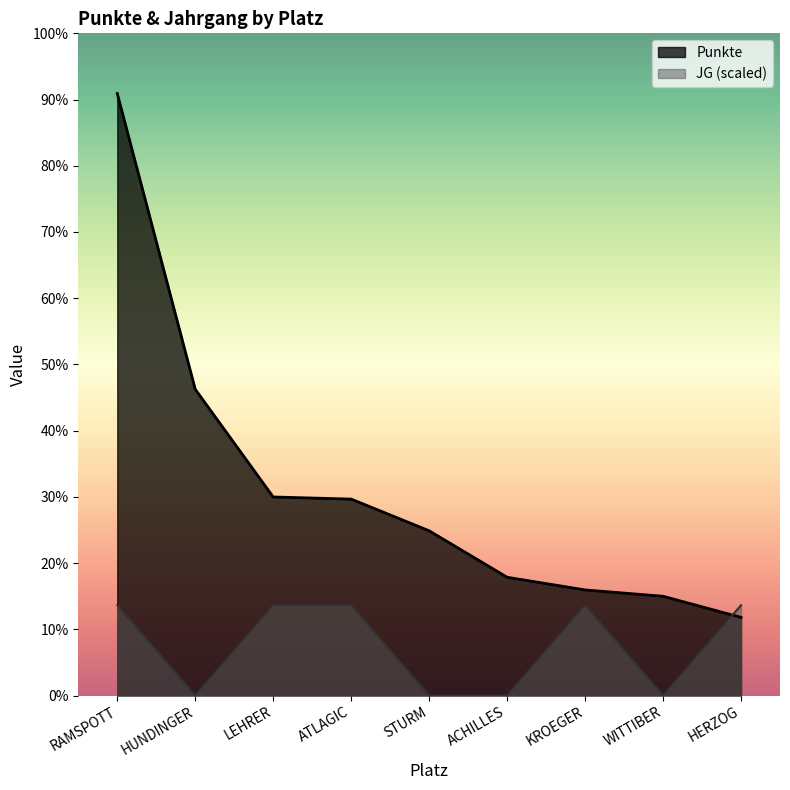

How many categories are shown in the chart?

9